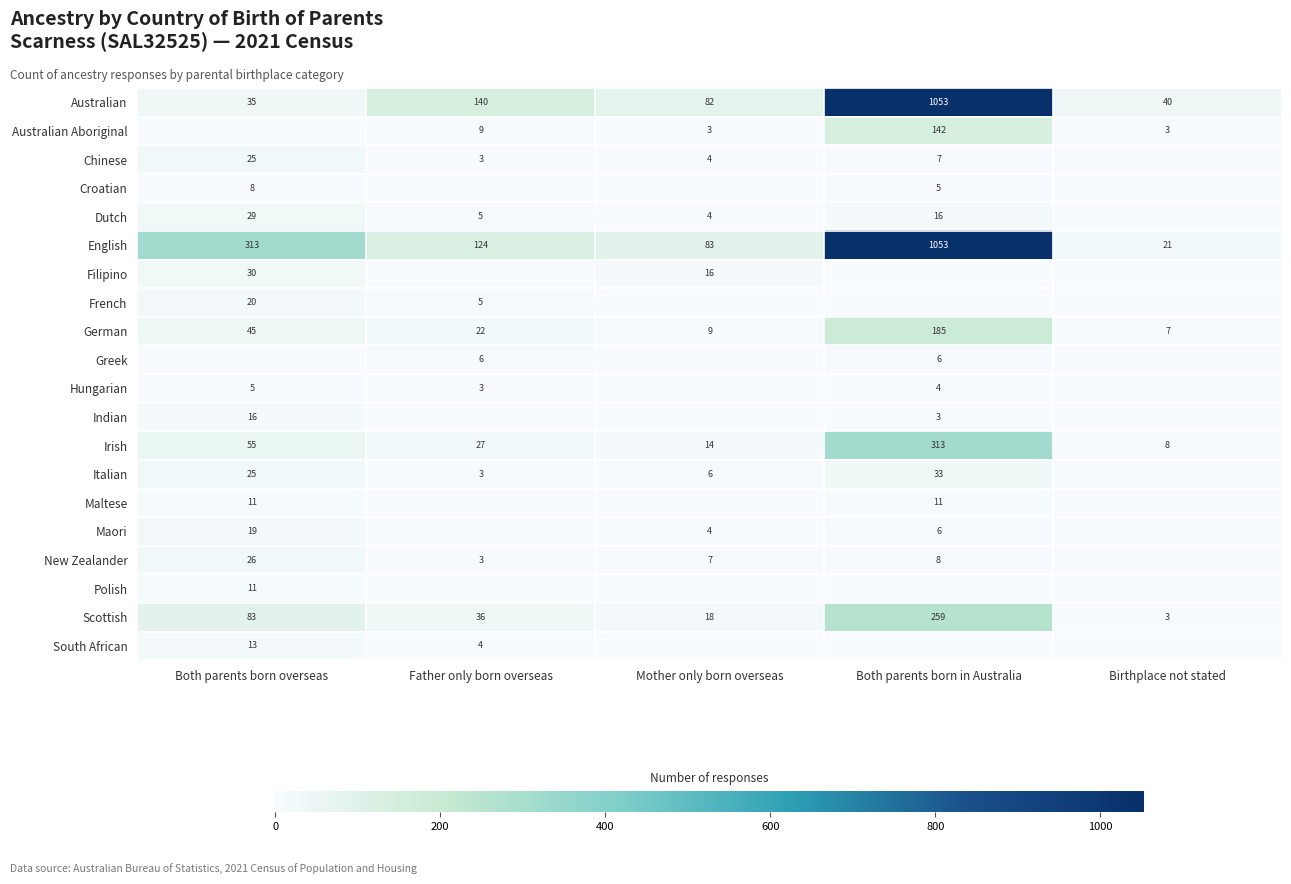

The Dutch series shows 2 at Mother only born overseas. True or false?

False